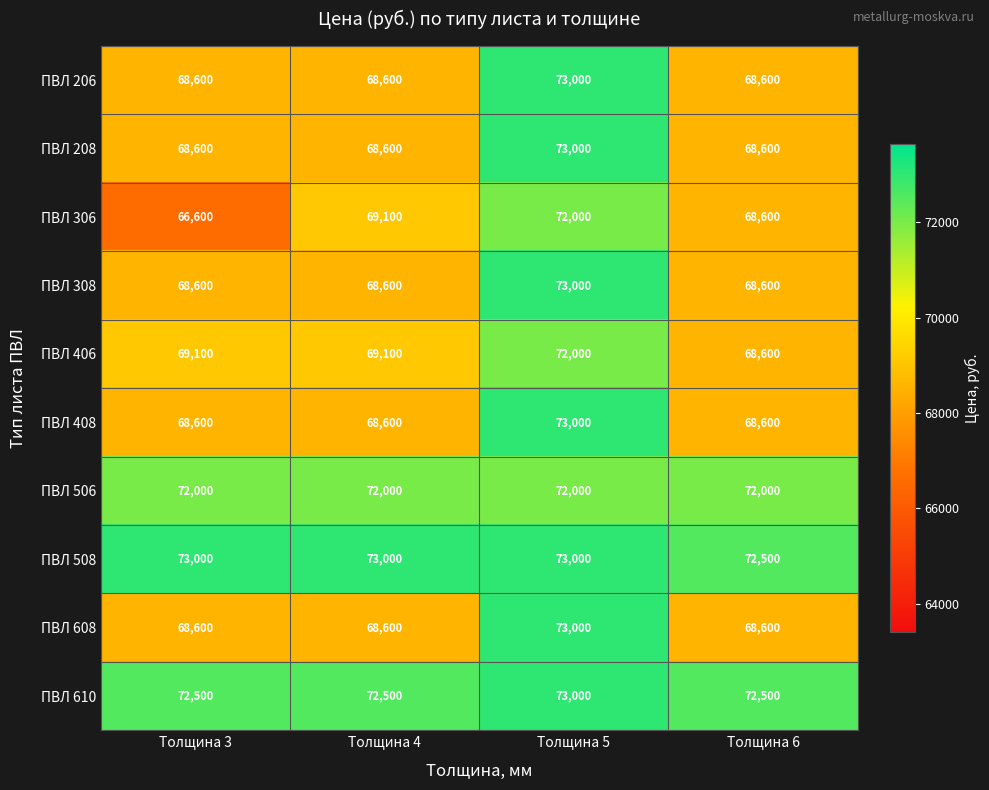

Is it true that ПВЛ 508 equals 73000 at Толщина 3?

True